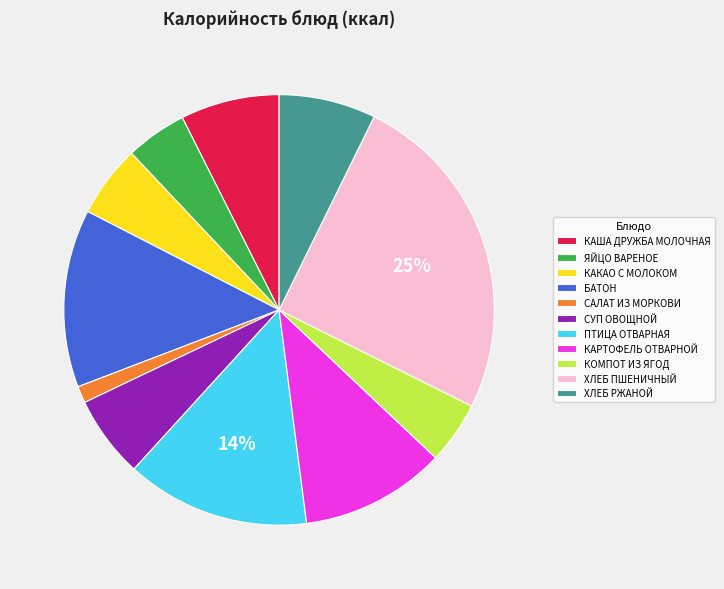

Is it true that СУП ОВОЩНОЙ is 6% of the pie?

True